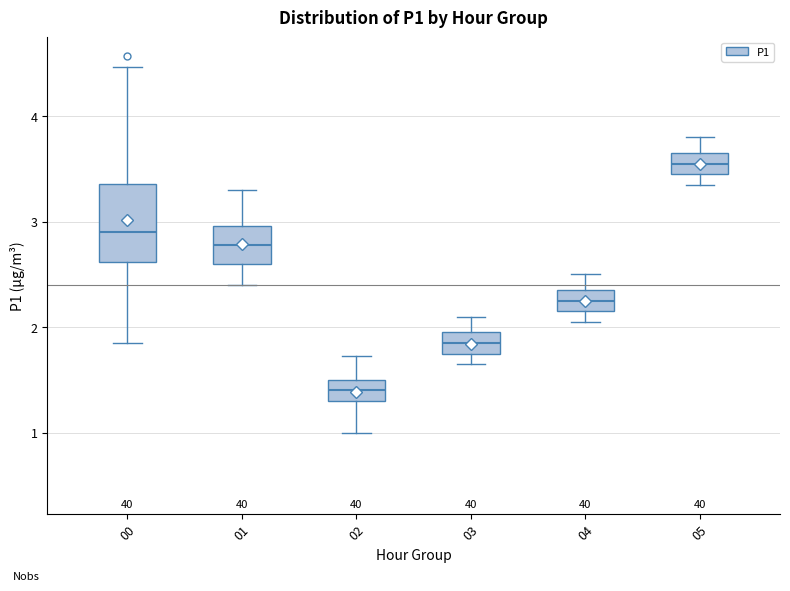

Reading left to right, read every box against the y-axis: the position of its median line, the range the box covers, and the ends of its whiskers. The values are not printed on the chart, so give them approximately, as read against the axis.

00: median 2.9, box 2.6 to 3.4, whiskers 1.9 to 4.5
01: median 2.8, box 2.6 to 3.0, whiskers 2.4 to 3.3
02: median 1.4, box 1.3 to 1.5, whiskers 1.0 to 1.7
03: median 1.9, box 1.8 to 2.0, whiskers 1.7 to 2.1
04: median 2.3, box 2.2 to 2.4, whiskers 2.1 to 2.5
05: median 3.6, box 3.5 to 3.7, whiskers 3.4 to 3.8